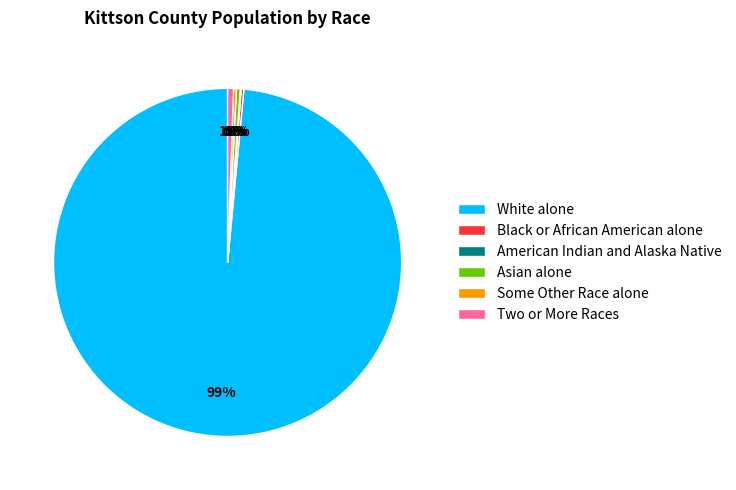

To the nearest percent, what is the average slice percentage?

17%